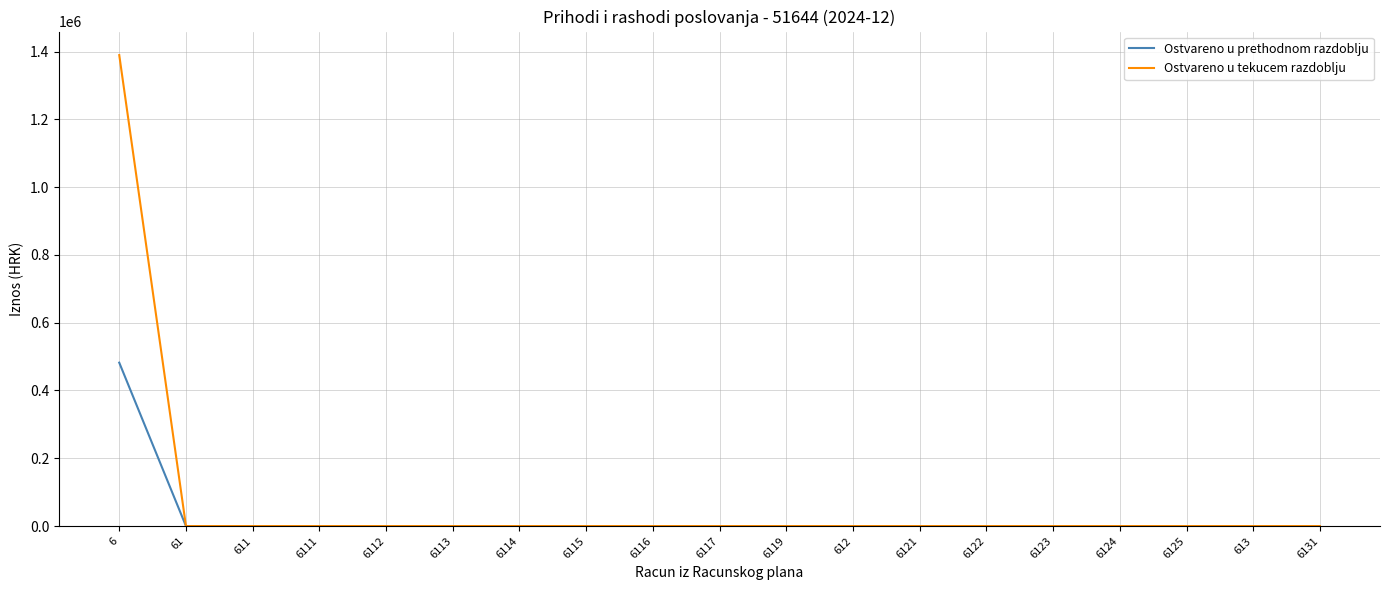

What is the highest value of the Ostvareno u tekucem razdoblju series?

1389544.1